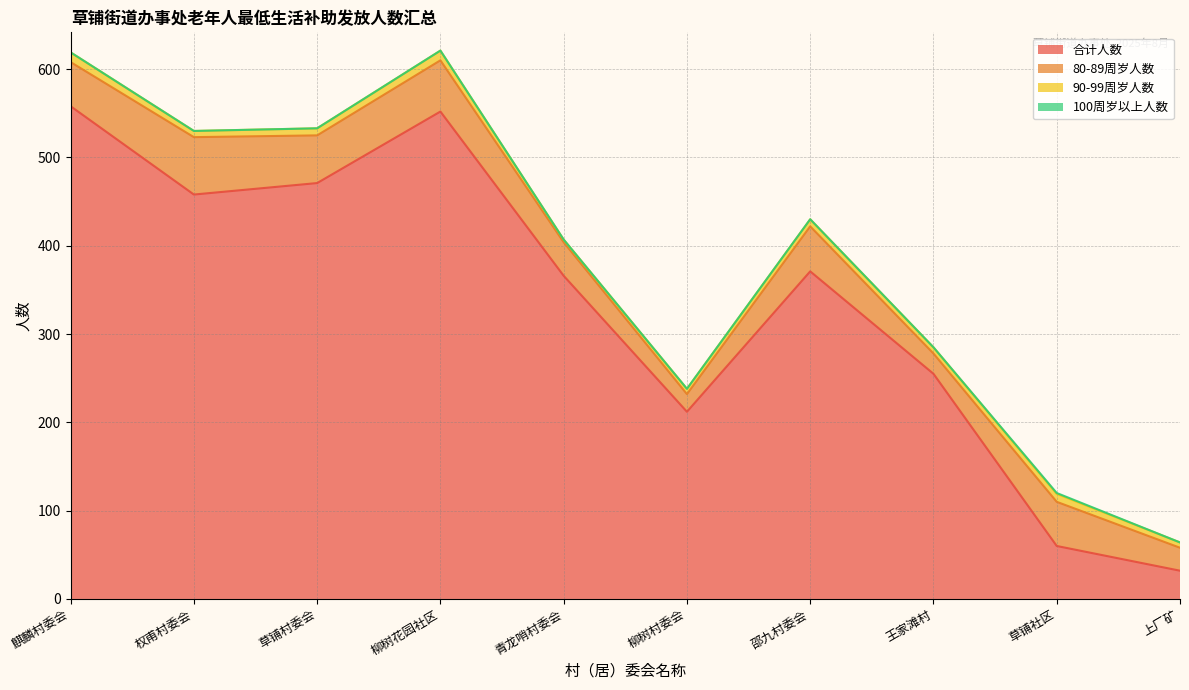

What position from the left is 柳树花园社区?

4